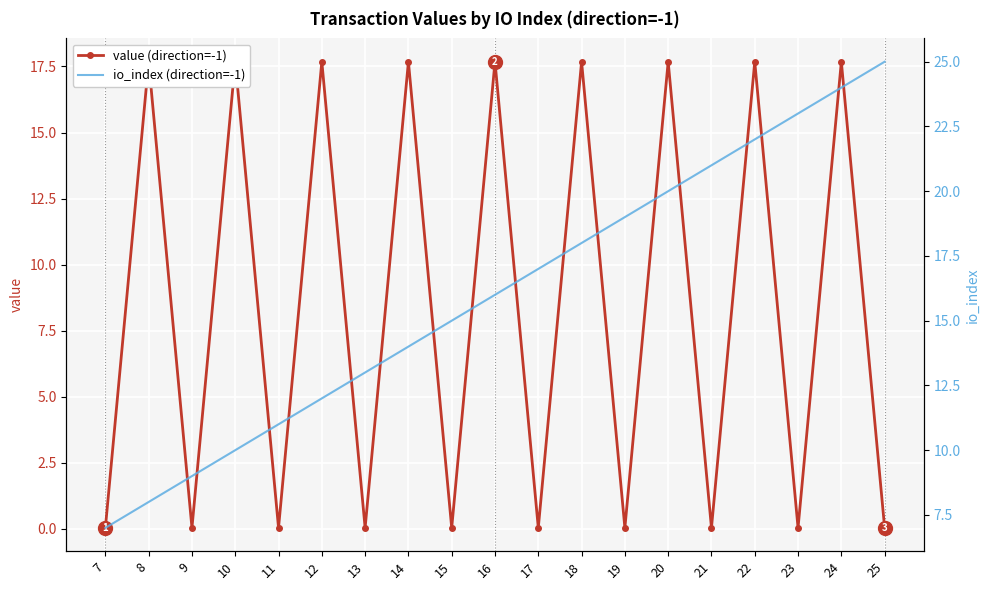

Reading left to right, transcribe all the data shown in this chart.

value (direction=-1): 0.0	17.7	0.0	17.7	0.0	17.7	0.0	17.7	0.0	17.7	0.0	17.7	0.0	17.7	0.0	17.7	0.0	17.7	0.0
io_index (direction=-1): 7.0	8.0	9.0	10.0	11.0	12.0	13.0	14.0	15.0	16.0	17.0	18.0	19.0	20.0	21.0	22.0	23.0	24.0	25.0